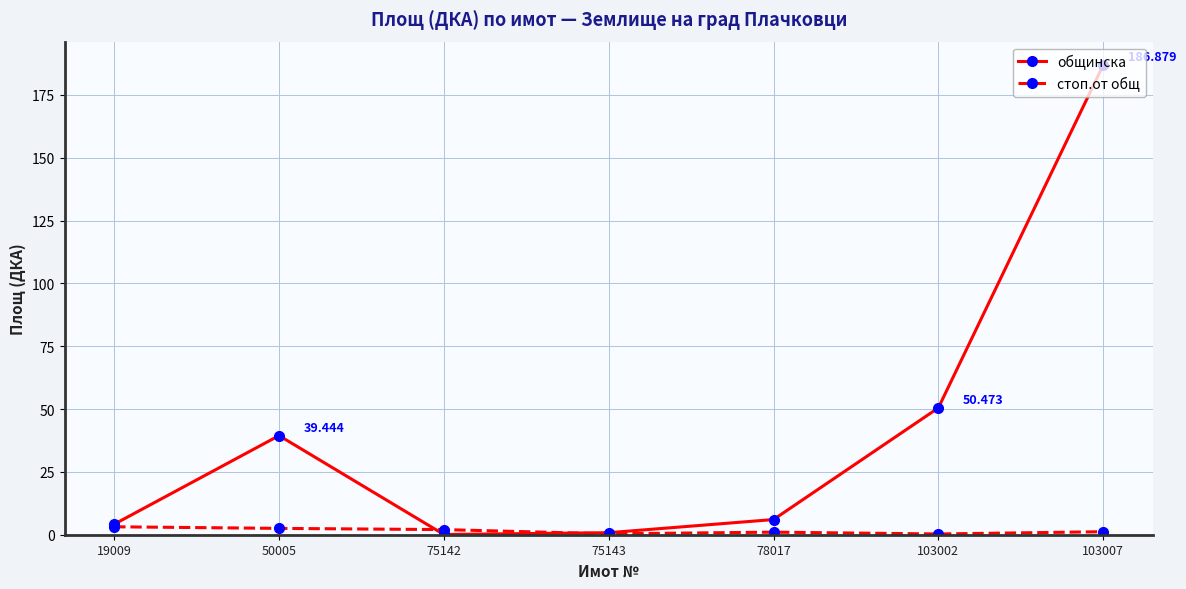

List the series in order of their overall mean, highest first.

общинска, стоп.от общ